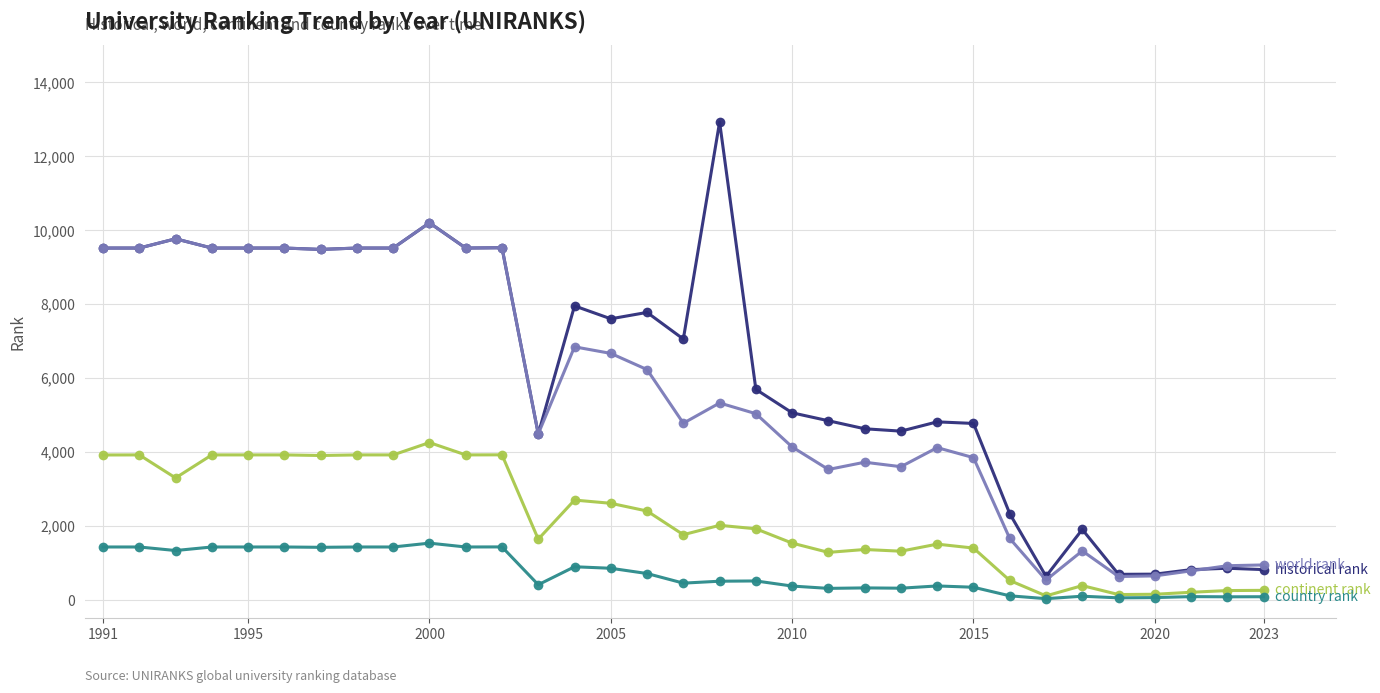

What is the greatest value displayed?

12930